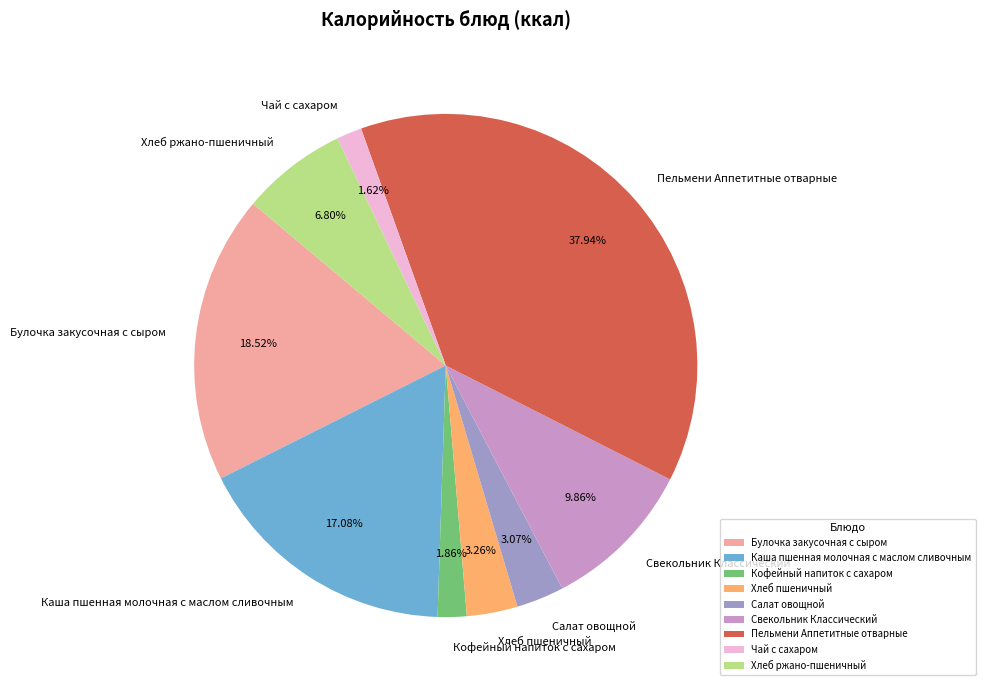

To the nearest percent, what portion does Хлеб пшеничный represent?

3%